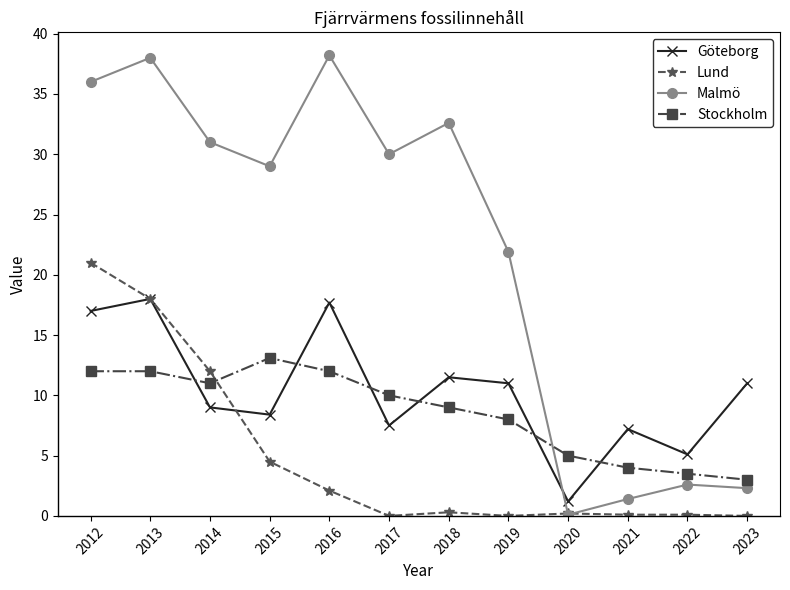

Which series has the widest spread of values?

Malmö